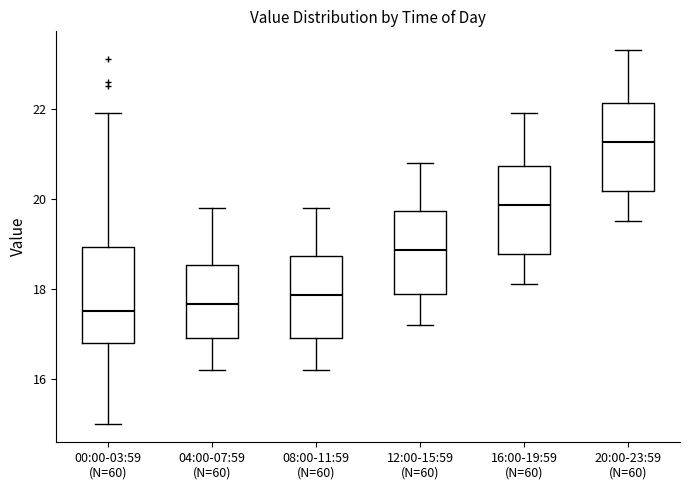

Reading left to right, read every box against the y-axis: the position of its median line, the range the box covers, and the ends of its whiskers. The values are not printed on the chart, so give them approximately, as read against the axis.

00:00-03:59 (N=60): median 17.6, box 16.8 to 19.0, whiskers 15.0 to 22.0
04:00-07:59 (N=60): median 17.6, box 17.0 to 18.6, whiskers 16.2 to 19.8
08:00-11:59 (N=60): median 17.8, box 17.0 to 18.8, whiskers 16.2 to 19.8
12:00-15:59 (N=60): median 18.8, box 17.8 to 19.8, whiskers 17.2 to 20.8
16:00-19:59 (N=60): median 19.8, box 18.8 to 20.8, whiskers 18.2 to 22.0
20:00-23:59 (N=60): median 21.2, box 20.2 to 22.2, whiskers 19.6 to 23.4